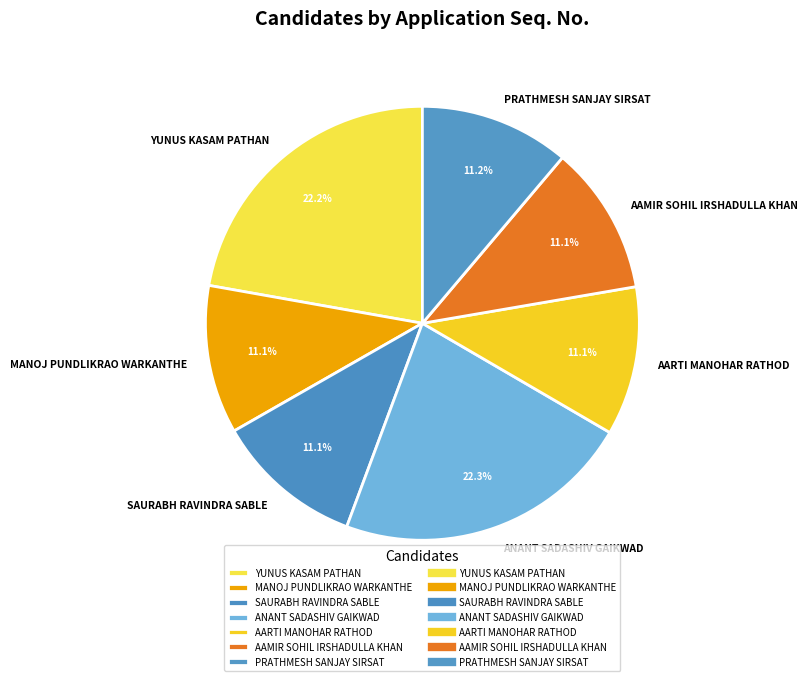

Count the number of slices in the pie.

7